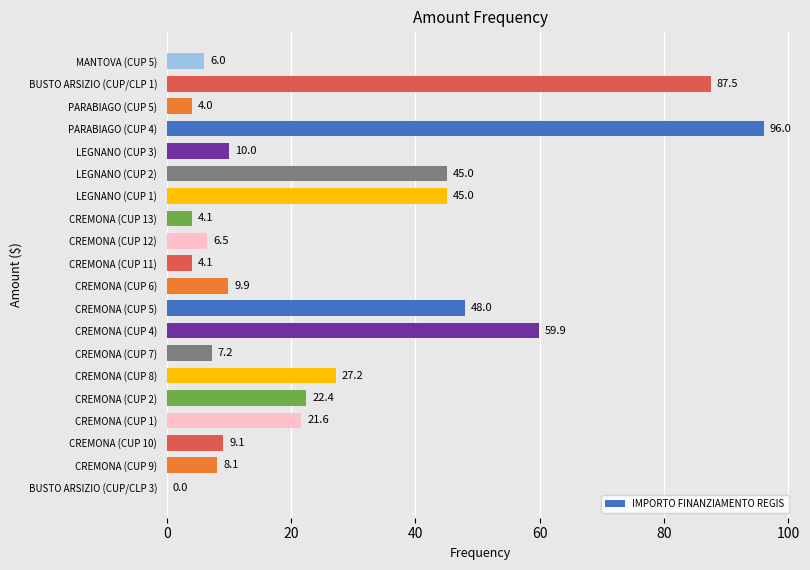

Where is the data nearest to the value 48?

CREMONA (CUP 5)